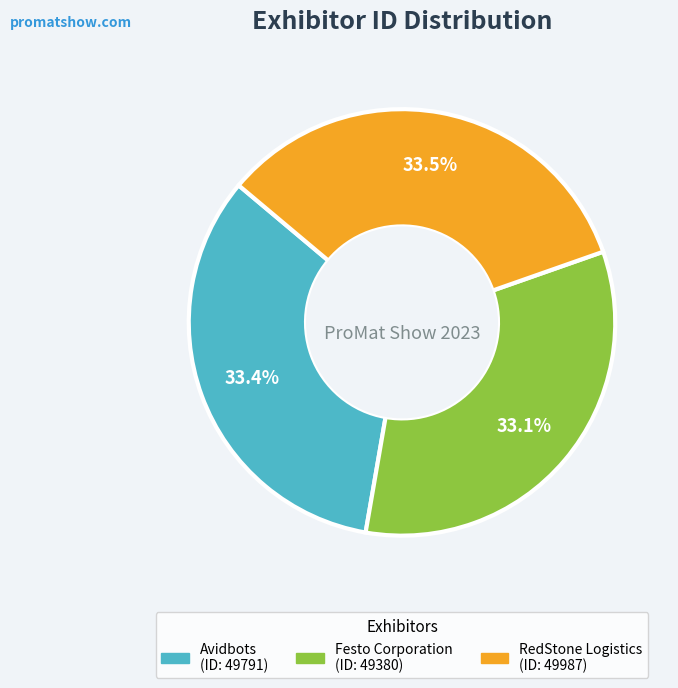

How many slices are in this pie chart?

3